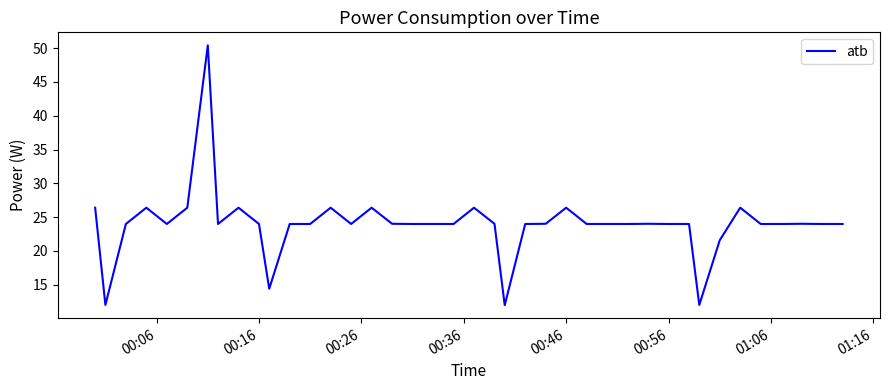

What is the maximum value shown in the chart?

50.4